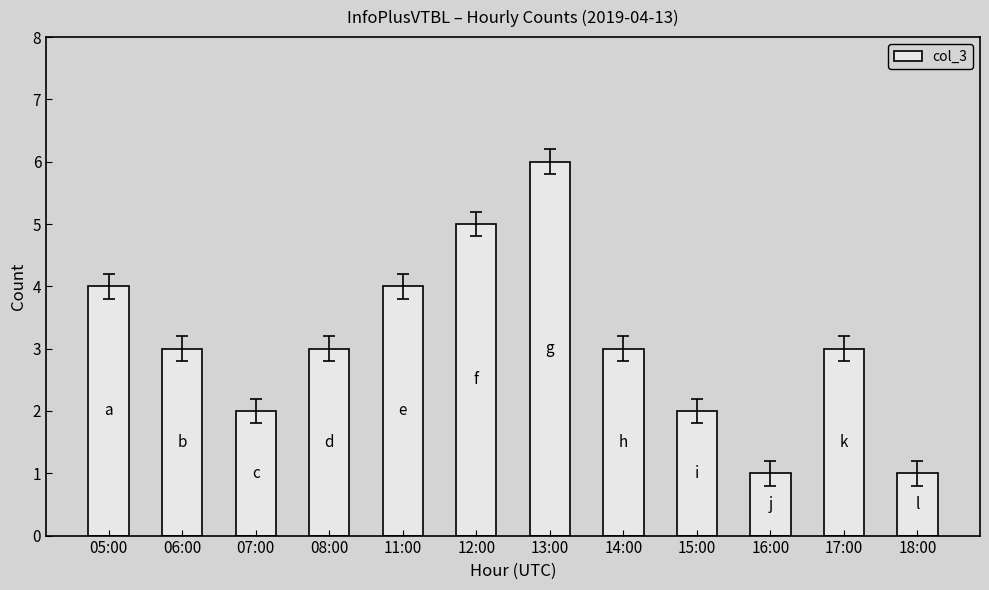

Which has a higher value, 15:00 or 12:00?

12:00